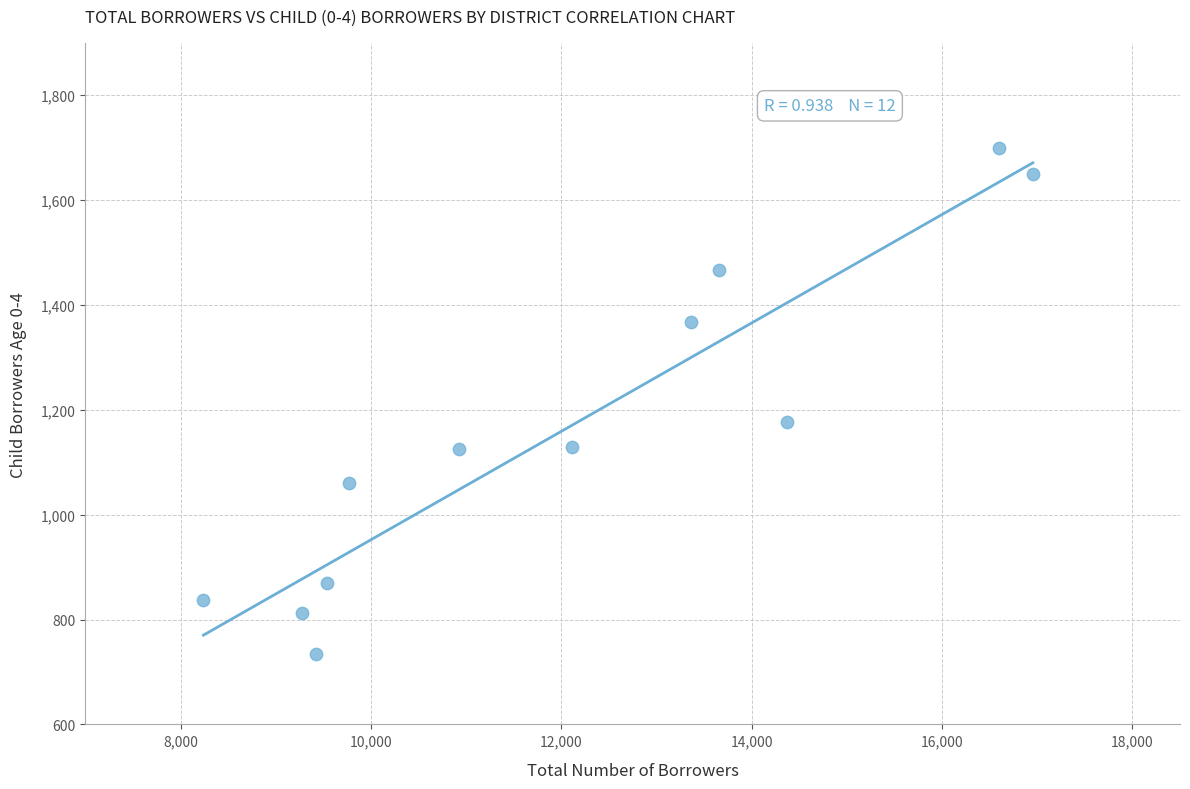

What is the average X value?

12018